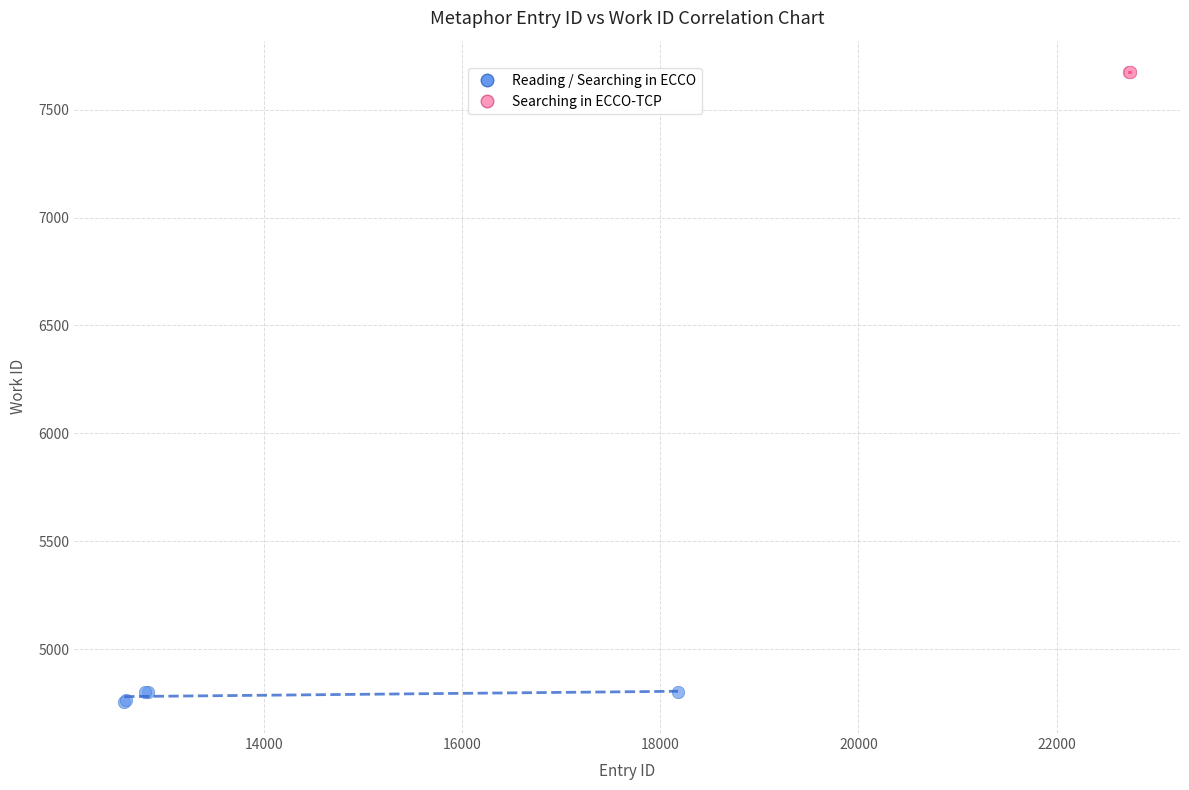

Which series reaches the maximum Y coordinate?

Searching in ECCO-TCP